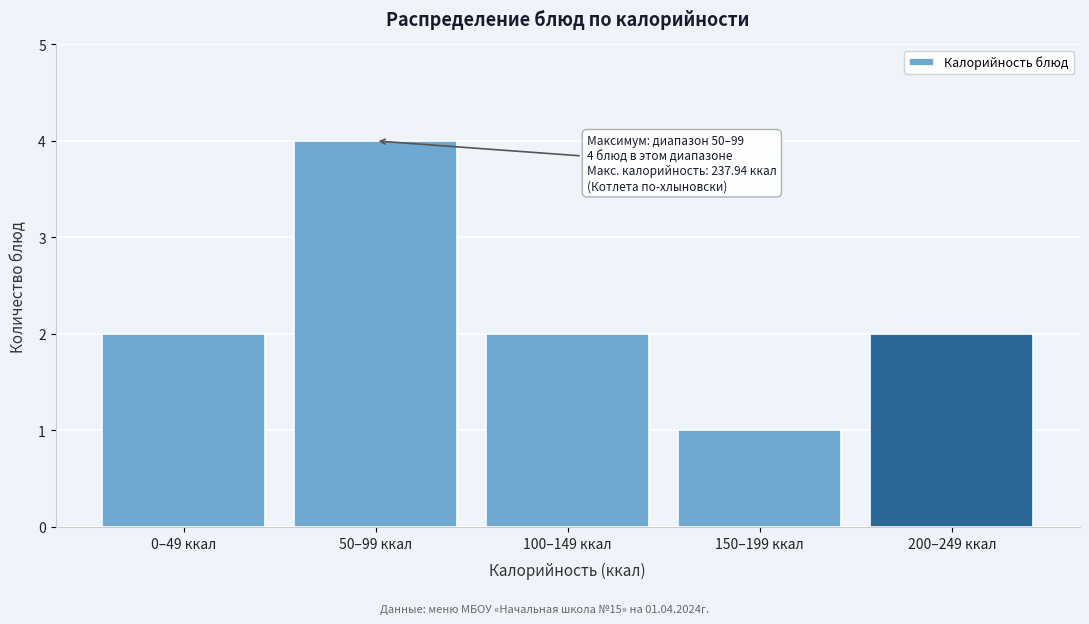

Reading left to right, list all the values displayed in this chart.

0–49 ккал=2	50–99 ккал=4	100–149 ккал=2	150–199 ккал=1	200–249 ккал=2